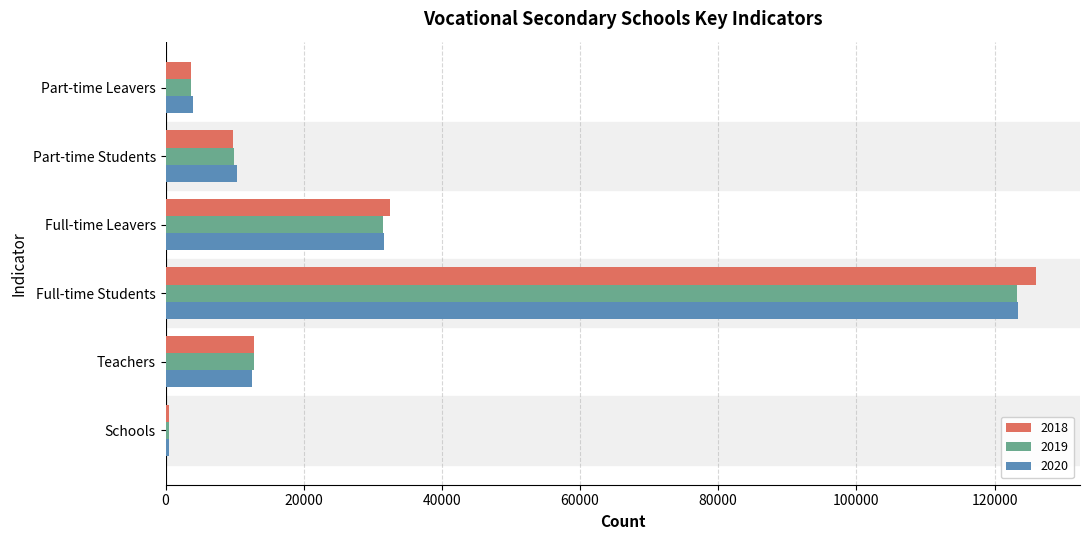

The 2018 series shows 436 at Schools. True or false?

True